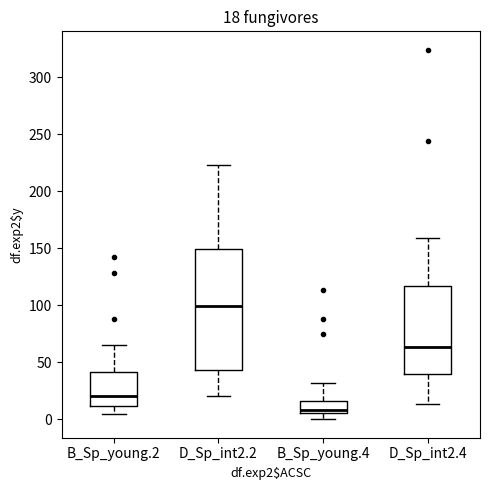

Comparing the boxes themselves (not the whiskers), which one is the tallest?

D_Sp_int2.2